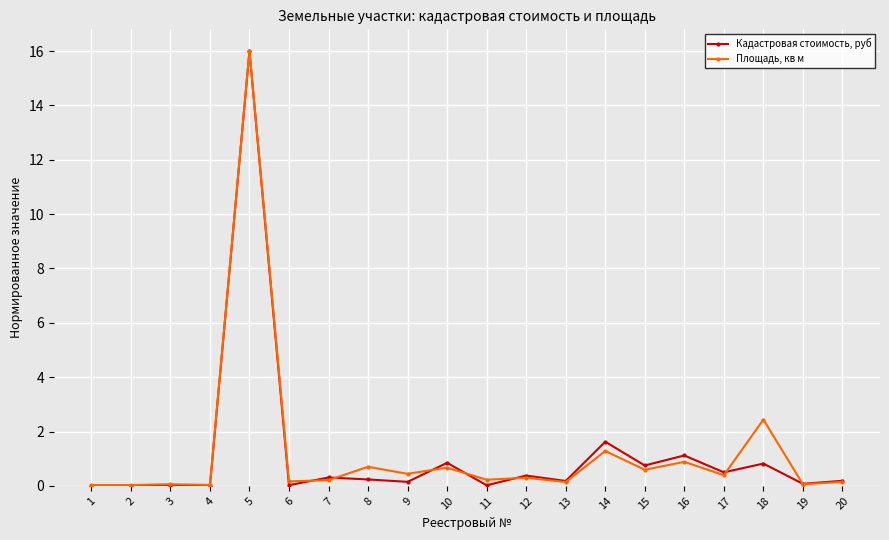

True or false: Кадастровая стоимость, руб and Площадь, кв м cross at least once.

True